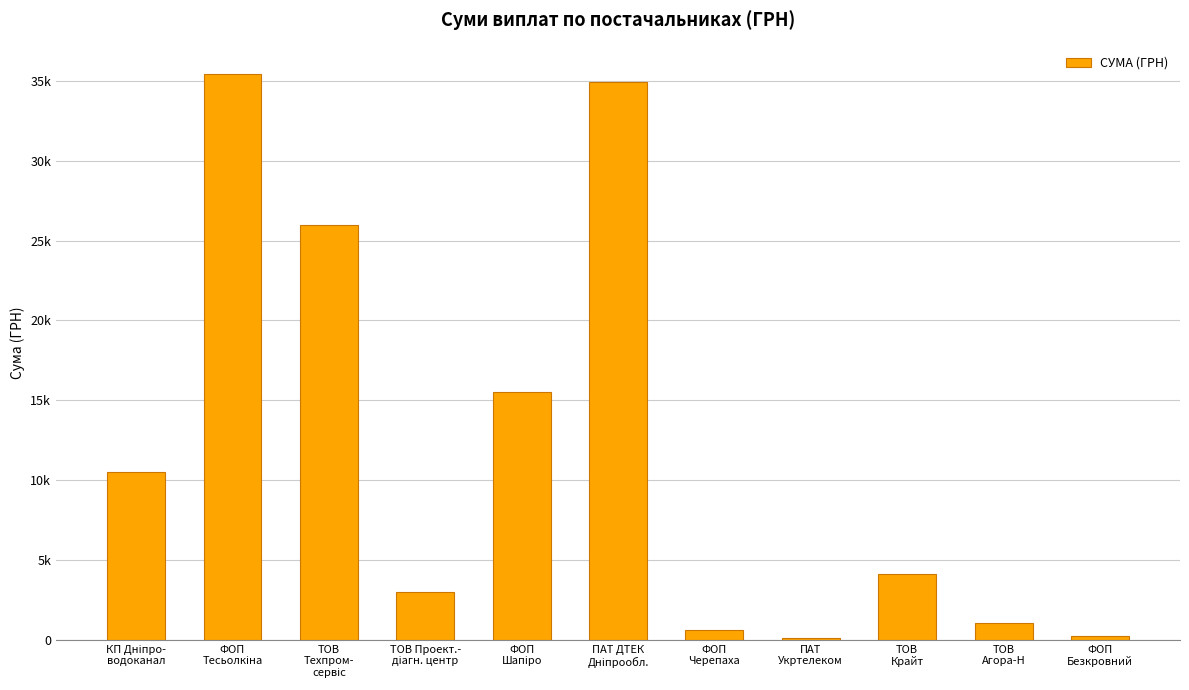

What is the ratio of the value at ТОВ
Крайт to the value at КП Дніпро-
водоканал?

0.4